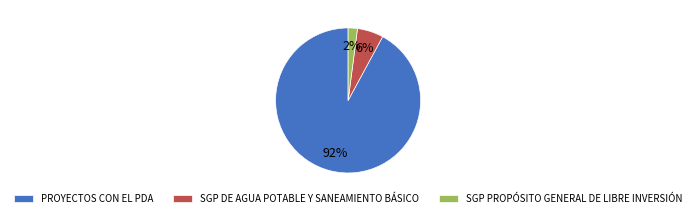

How many slices are in this pie chart?

3